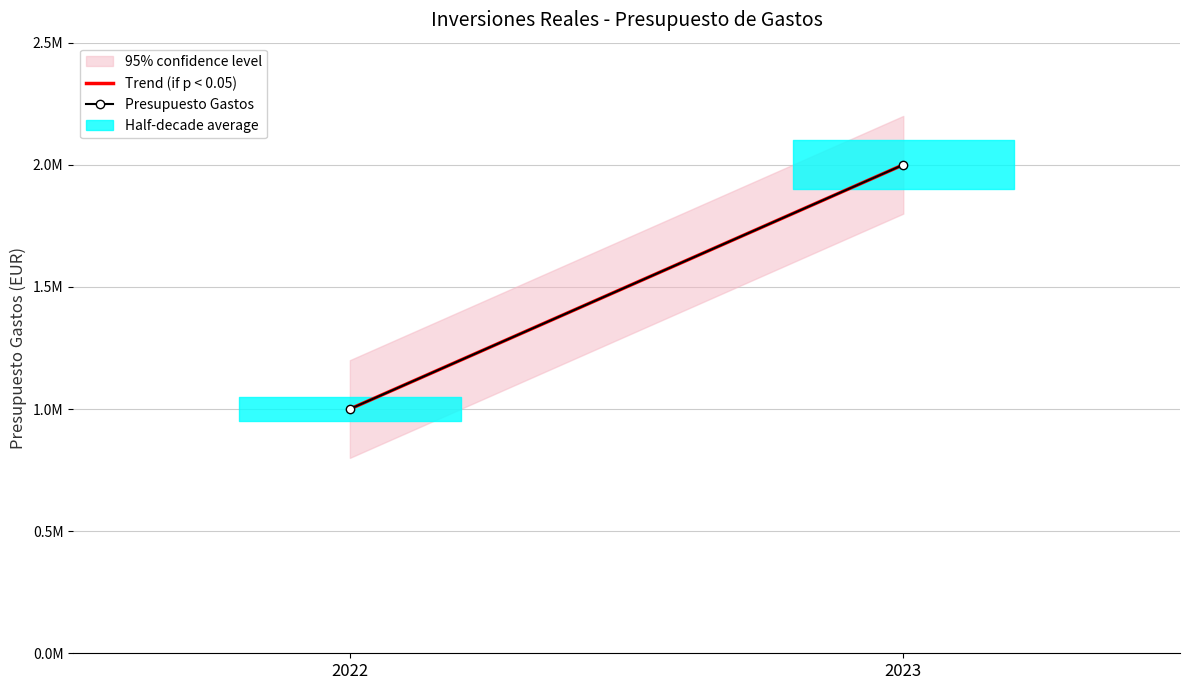

Which series has the largest range (max minus min)?

Presupuesto Gastos